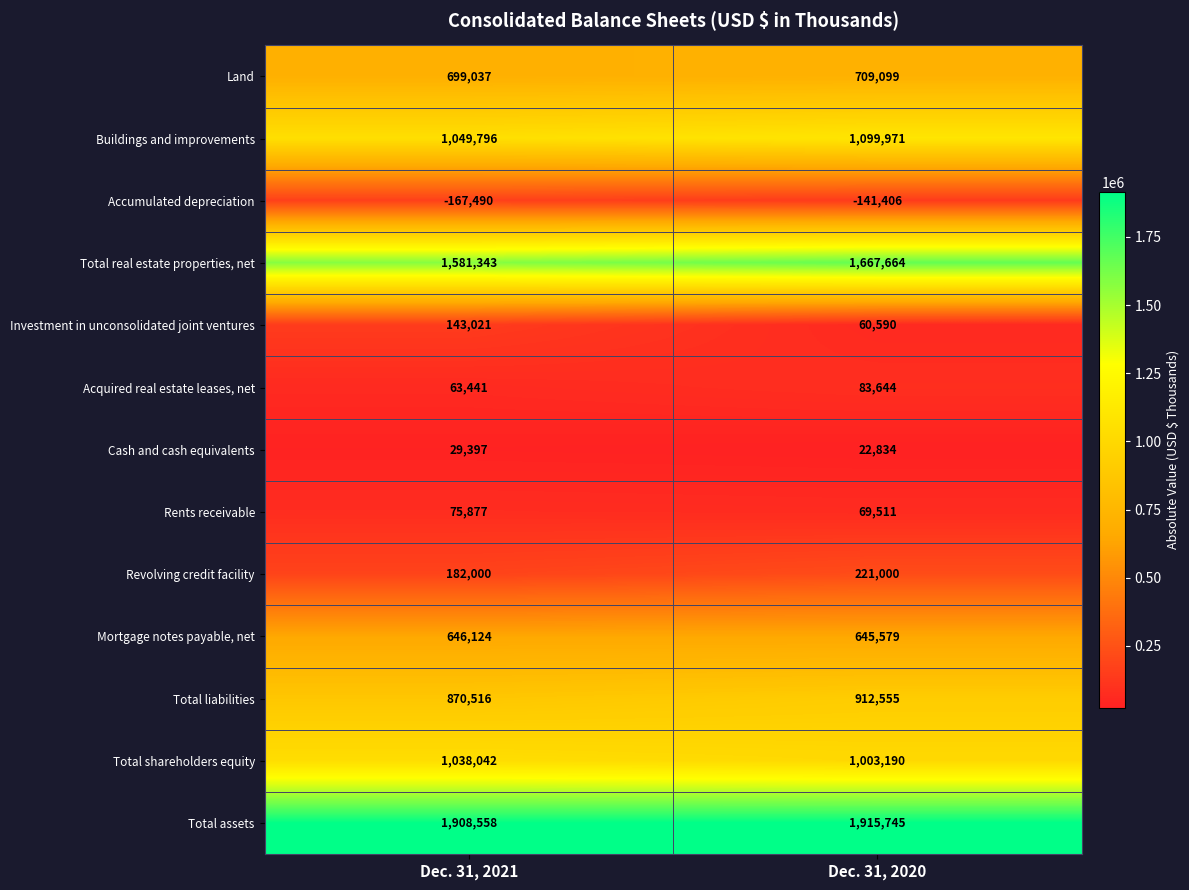

What is the minimum value for Total liabilities?

870516